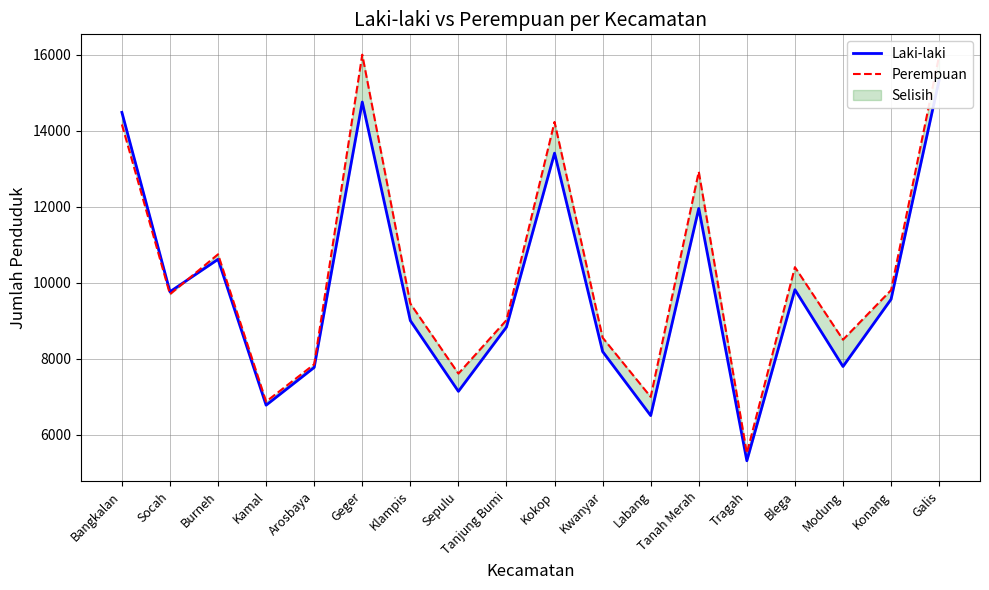

Between which two adjacent categories do Perempuan and Laki-laki first intersect?

Socah and Burneh